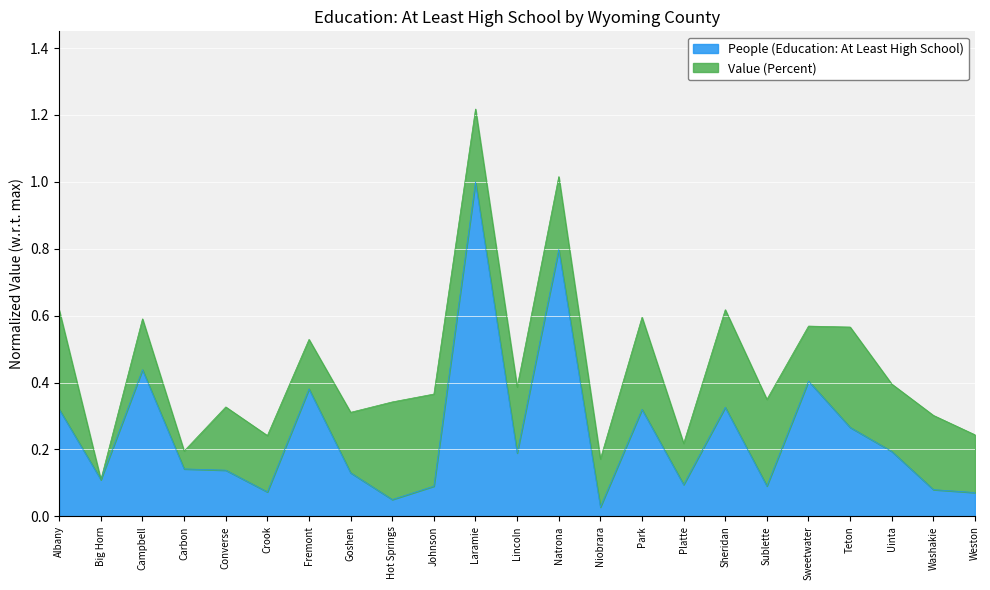

The chart shows a value of 0.2 at Goshen. True or false?

False